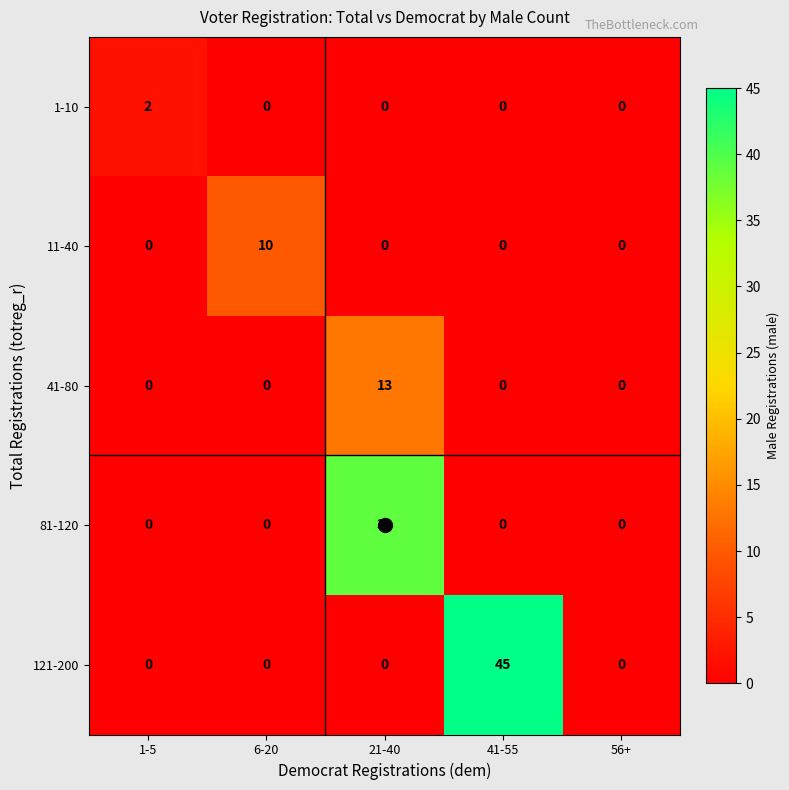

Which series has the widest spread of values?

121-200